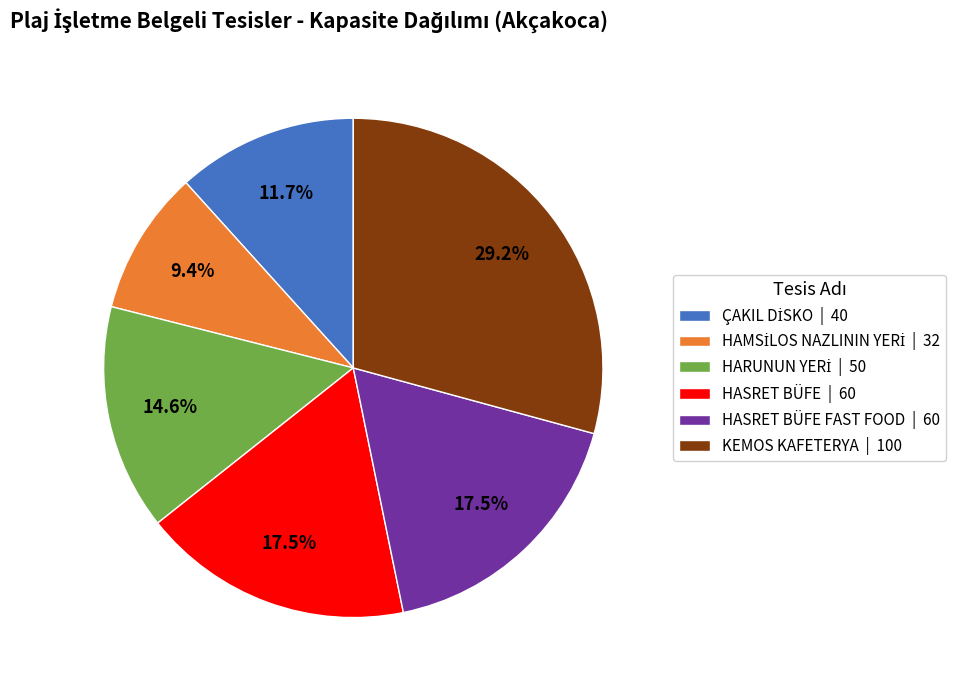

Approximately how many times larger is the value at KEMOS KAFETERYA | 100 compared to HASRET BÜFE | 60?

1.7